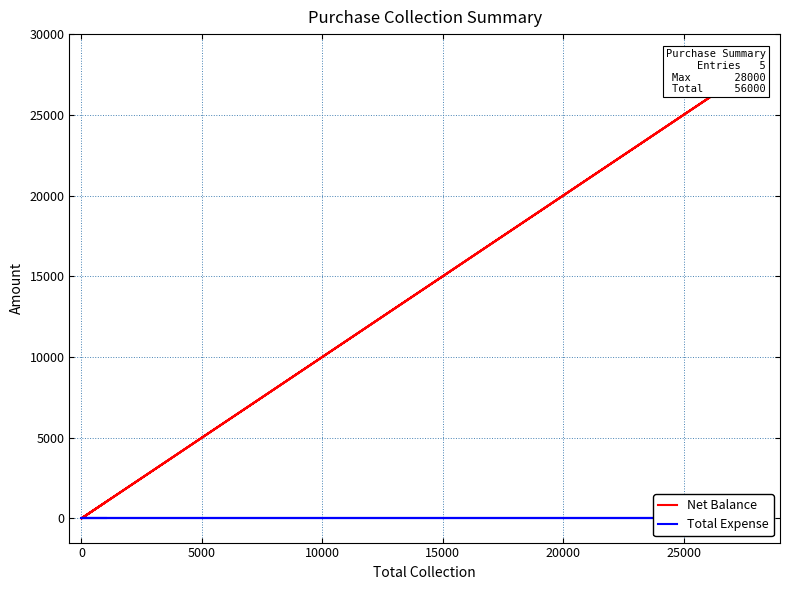

True or false: Total Expense and Net Balance cross at least once.

False